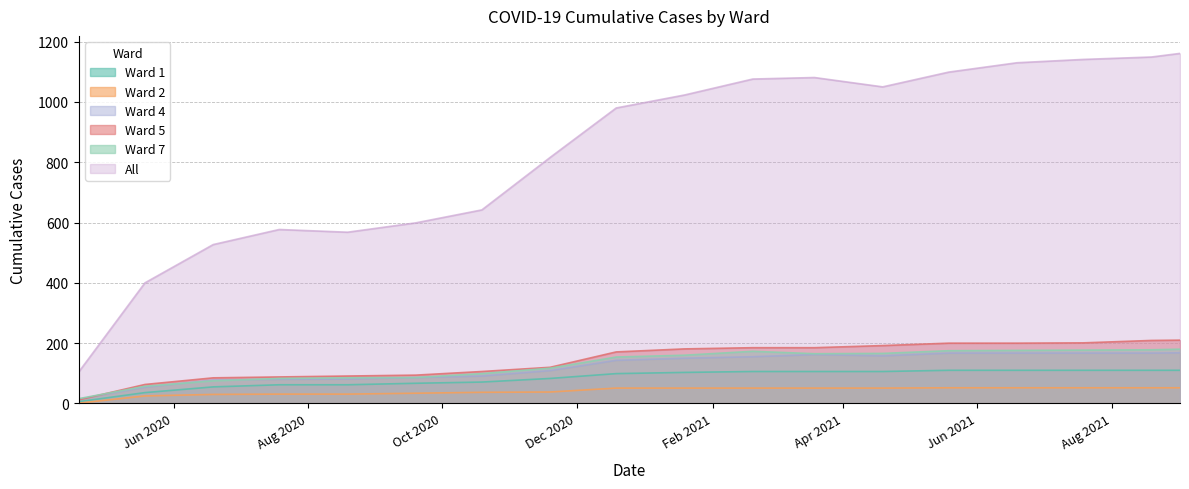

At how many categories does at least one series exceed 87?

18